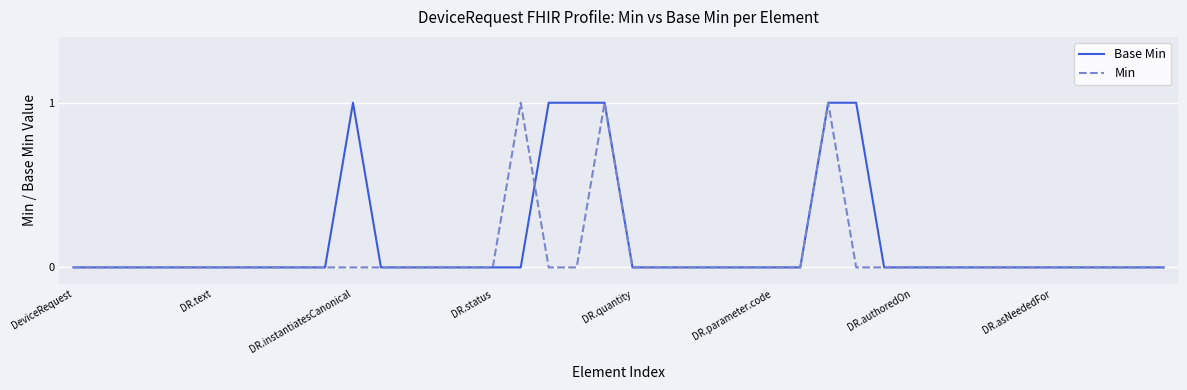

Which series has the largest total across all categories?

Base Min